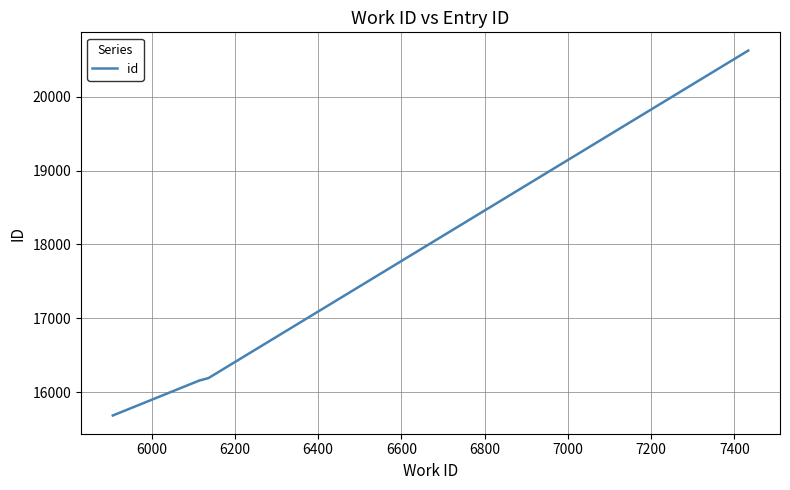

What is the smallest value displayed?

15683